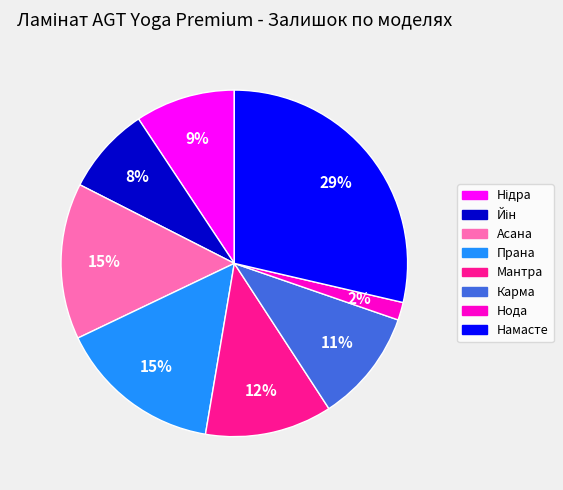

What is the largest slice in the pie chart?

Намасте